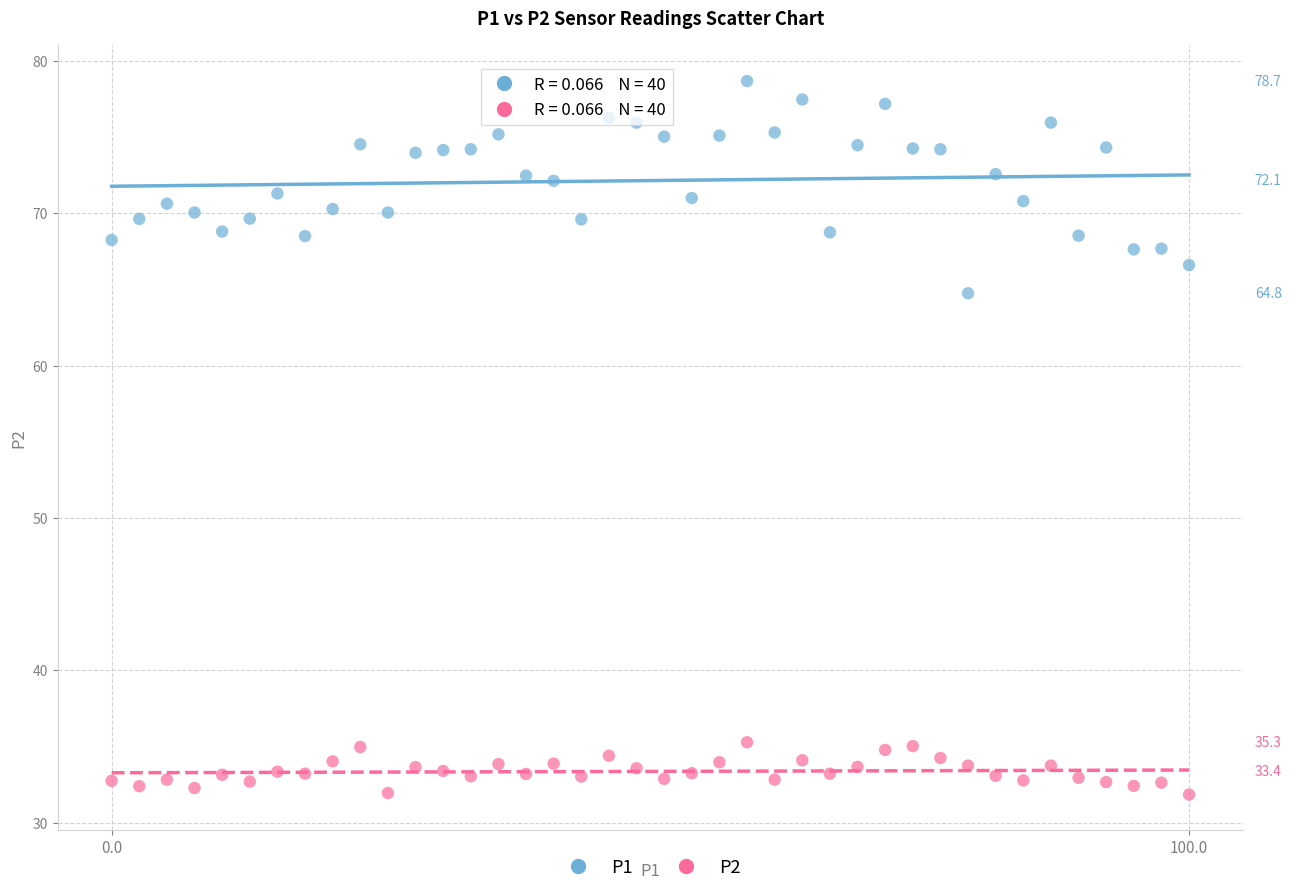

Which series contains the lowest Y value?

P2